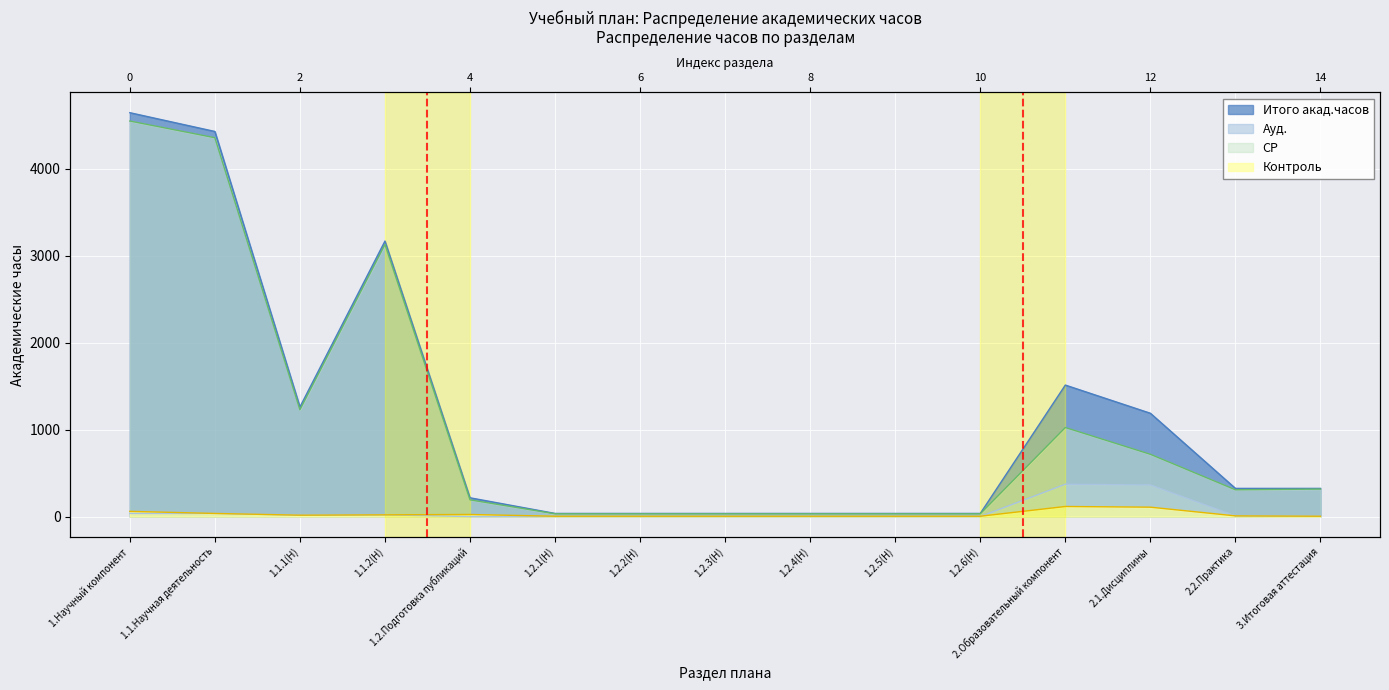

Between 1.1.Научная деятельность and 1.2.1(Н), which series saw the biggest shift?

Итого акад.часов